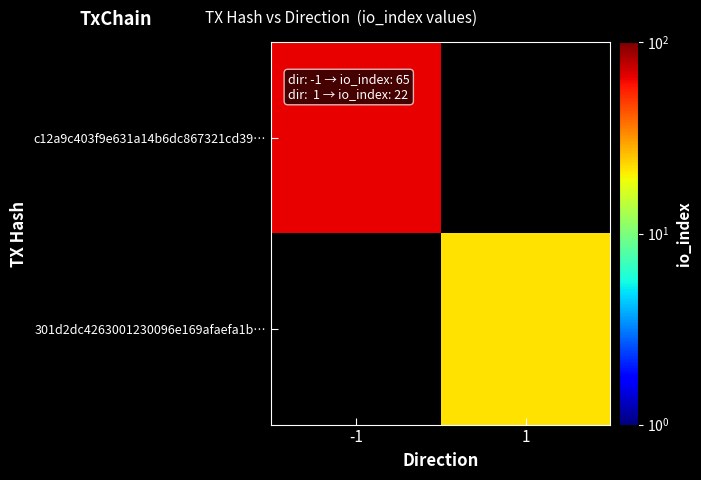

Count the number of data series in this chart.

2